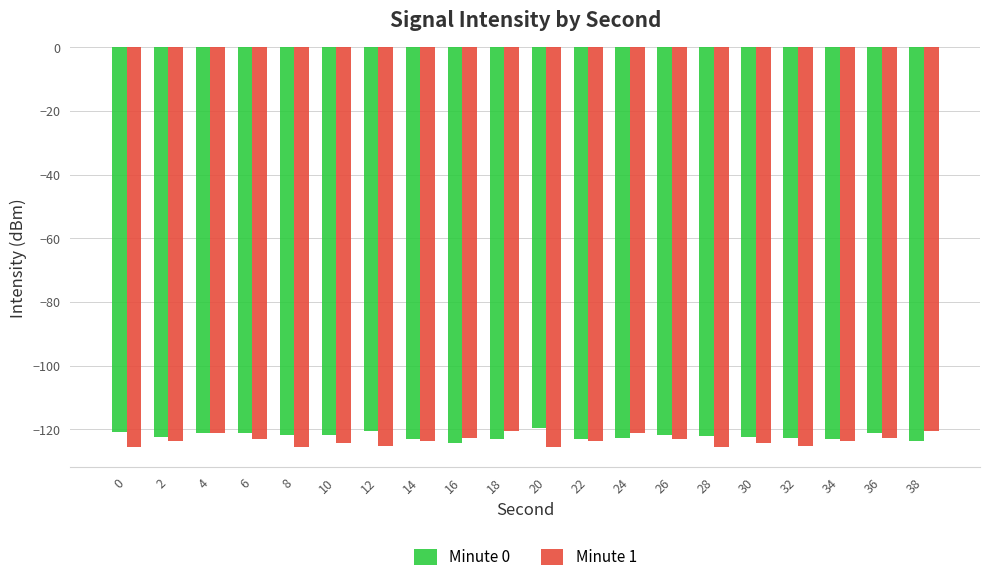

What is the total value across all series at 32?

-248.0